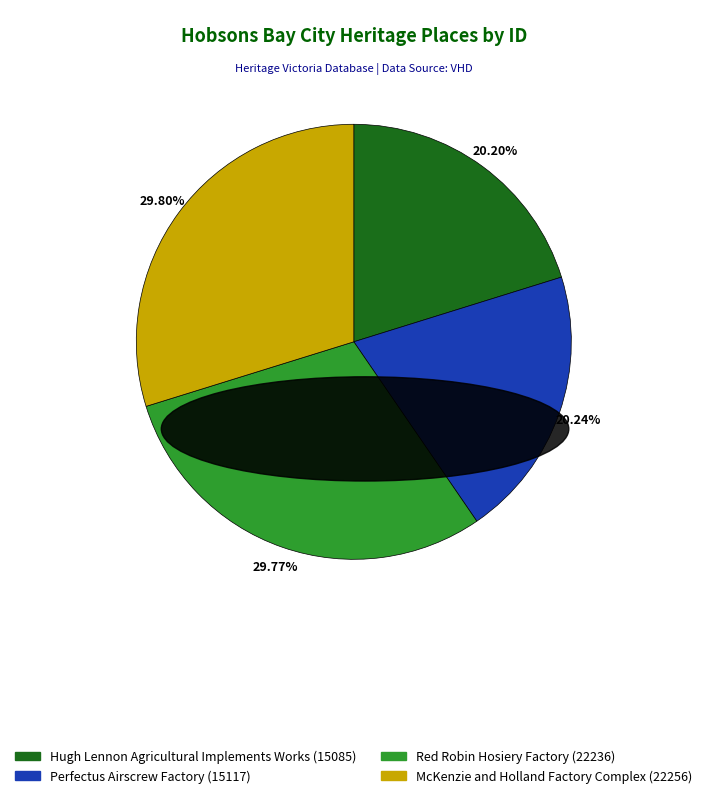

Does any single category account for the majority?

No